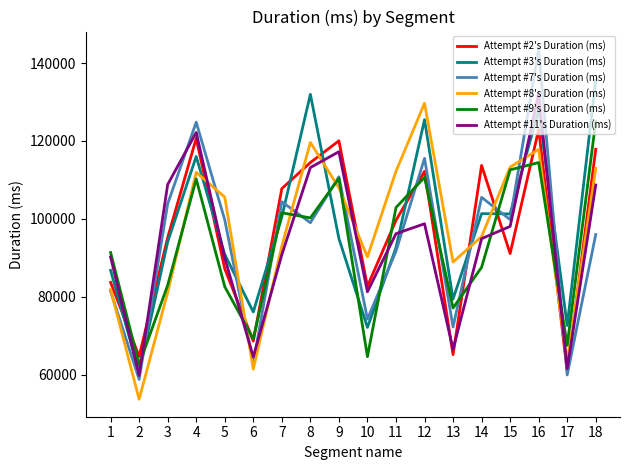

What is the difference between the Attempt #3's Duration (ms) values at 2 and 11?

31951